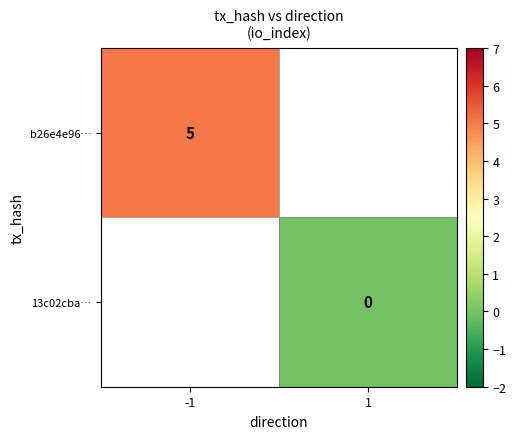

Is it true that b26e4e96… equals 5 at -1?

True